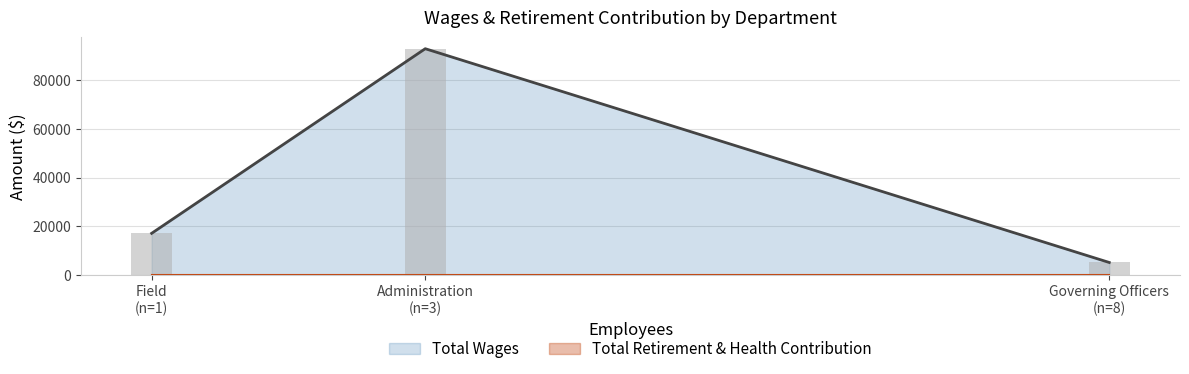

At Governing Officers, list the series in order from largest to smallest.

Total Wages, Total Retirement & Health Contribution